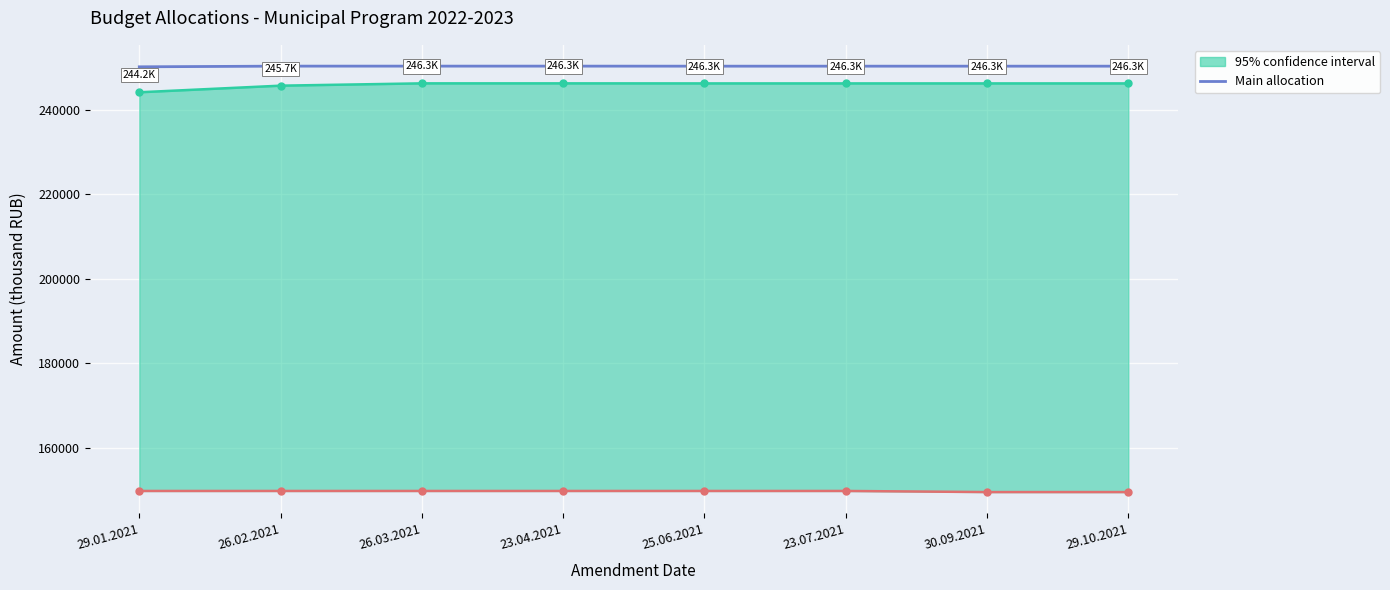

Which has a higher value, 25.06.2021 or 29.01.2021?

25.06.2021